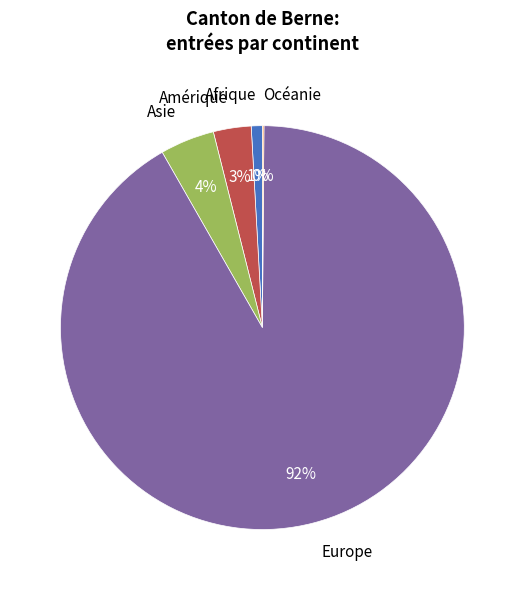

What is the largest slice in the pie chart?

Europe